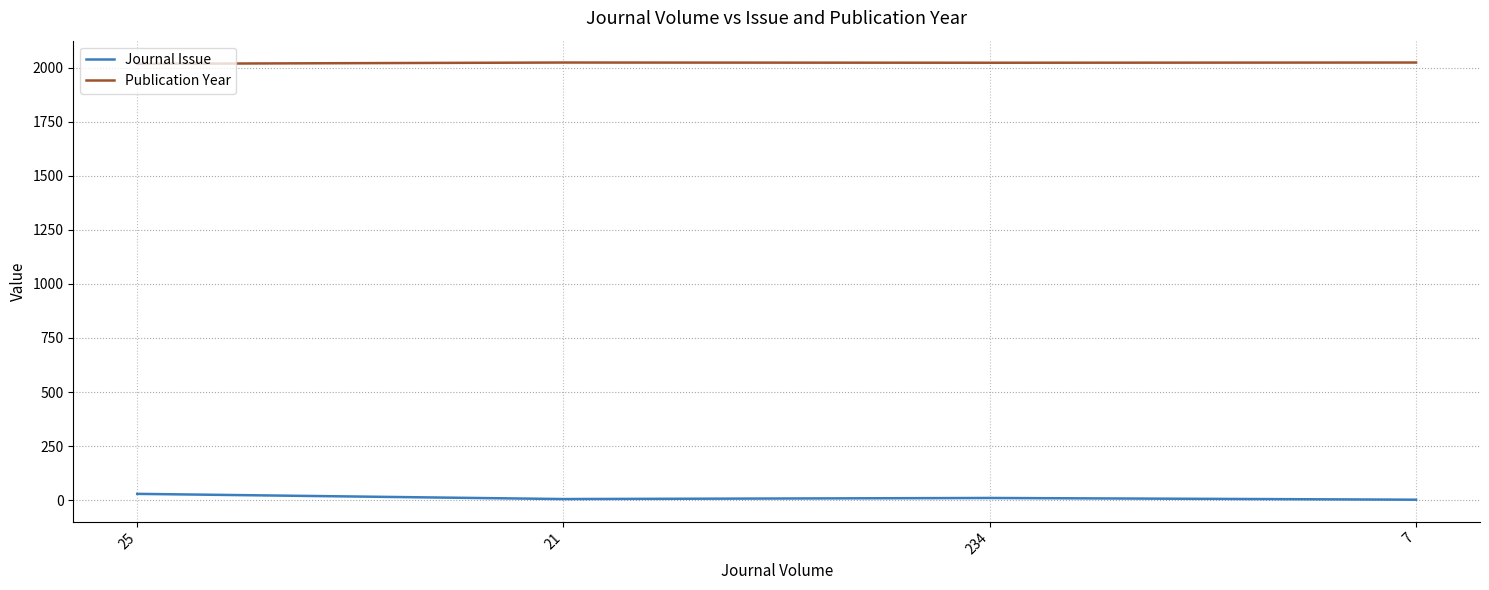

The value of Journal Issue at 7 is 2. True or false?

True